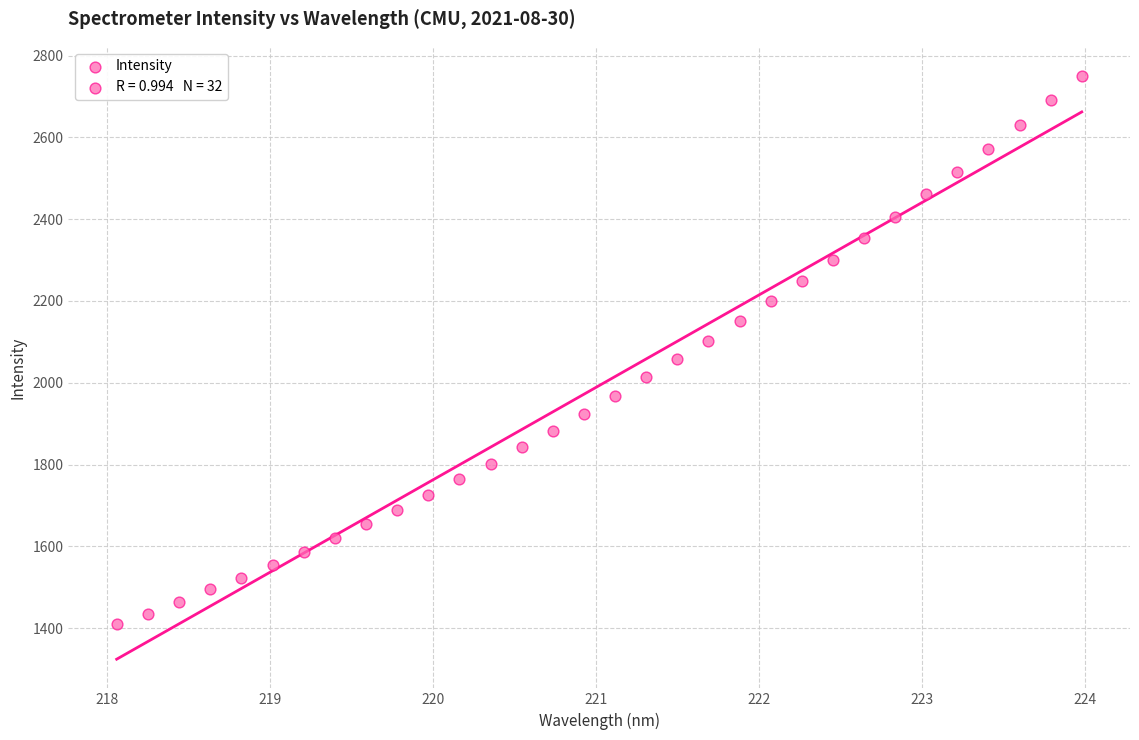

What is the range of X values (max minus min)?

5.9